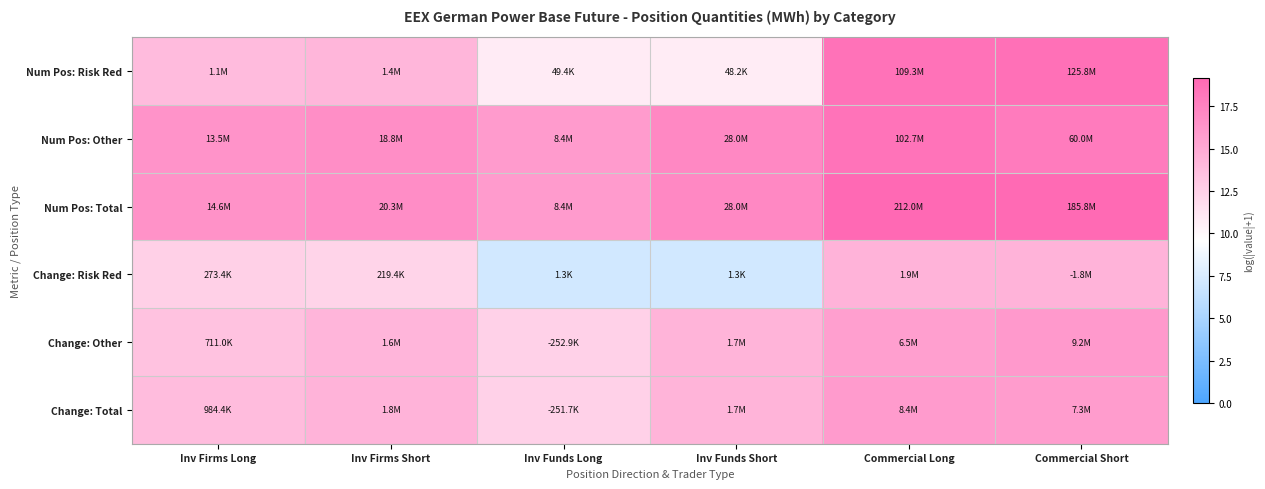

Reading right to left, extract all data points from this chart.

Num Pos: Risk Red: Commercial Short=18.7	Commercial Long=18.5	Inv Funds Short=10.8	Inv Funds Long=10.8	Inv Firms Short=14.2	Inv Firms Long=13.9
Num Pos: Other: Commercial Short=17.9	Commercial Long=18.4	Inv Funds Short=17.1	Inv Funds Long=15.9	Inv Firms Short=16.8	Inv Firms Long=16.4
Num Pos: Total: Commercial Short=19.0	Commercial Long=19.2	Inv Funds Short=17.1	Inv Funds Long=15.9	Inv Firms Short=16.8	Inv Firms Long=16.5
Change: Risk Red: Commercial Short=14.4	Commercial Long=14.4	Inv Funds Short=7.2	Inv Funds Long=7.1	Inv Firms Short=12.3	Inv Firms Long=12.5
Change: Other: Commercial Short=16.0	Commercial Long=15.7	Inv Funds Short=14.4	Inv Funds Long=12.4	Inv Firms Short=14.3	Inv Firms Long=13.5
Change: Total: Commercial Short=15.8	Commercial Long=15.9	Inv Funds Short=14.4	Inv Funds Long=12.4	Inv Firms Short=14.4	Inv Firms Long=13.8